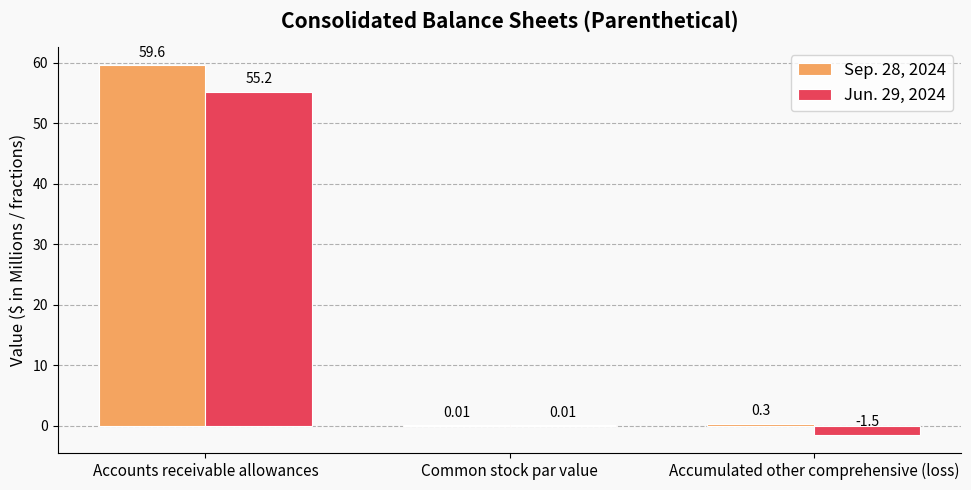

Which category has the highest value in the Sep. 28, 2024 series?

Accounts receivable allowances